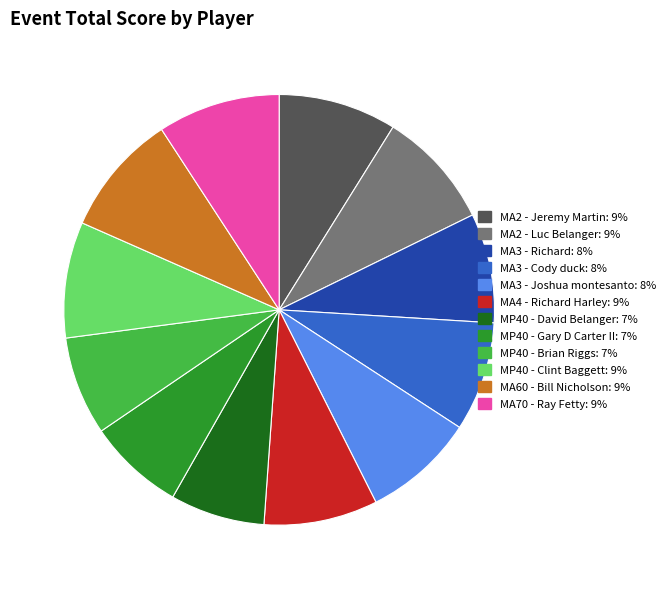

Is it true that MA70 - Ray Fetty is 9% of the pie?

True